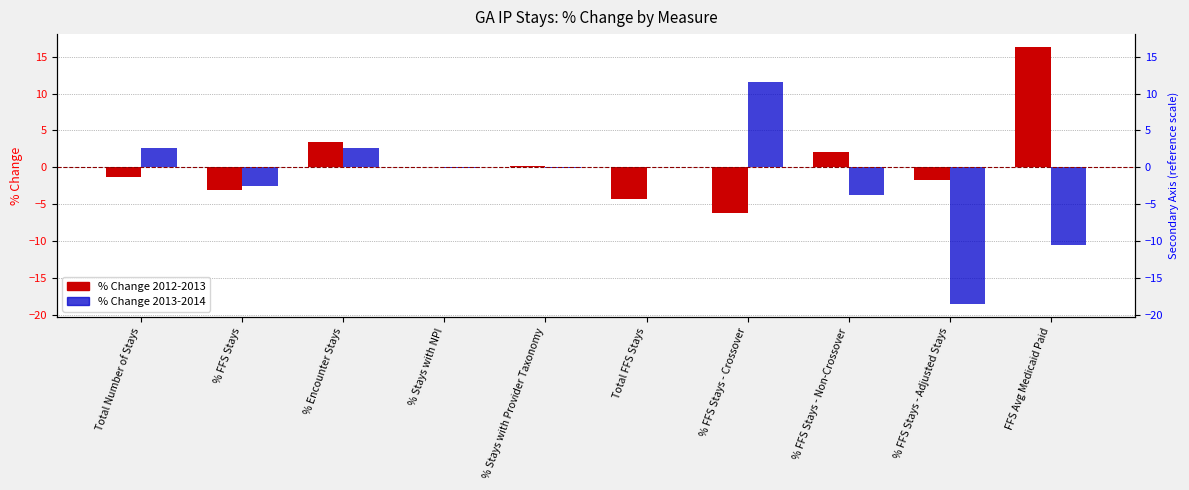

At which category is the sum across all series the highest?

% Encounter Stays